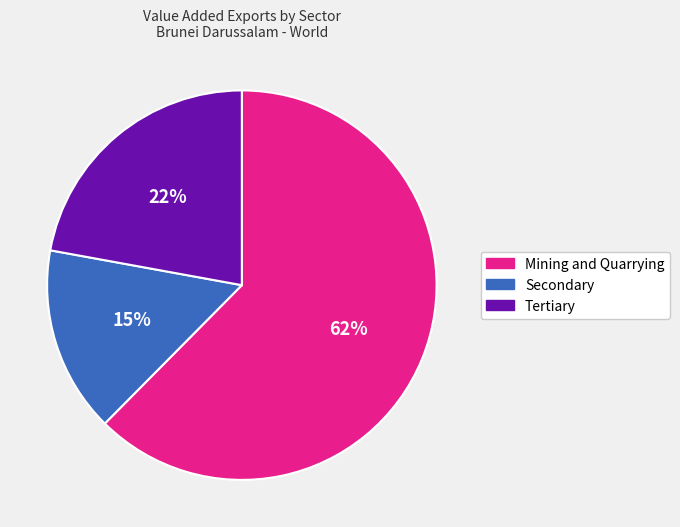

Is the sum of Tertiary and Mining and Quarrying greater than half?

Yes